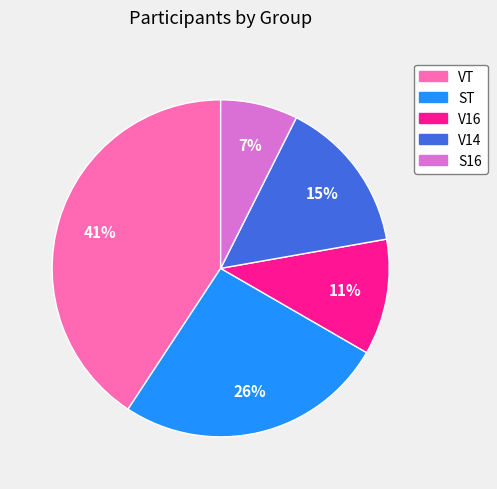

What is the ratio of the value at S16 to the value at ST?

0.3